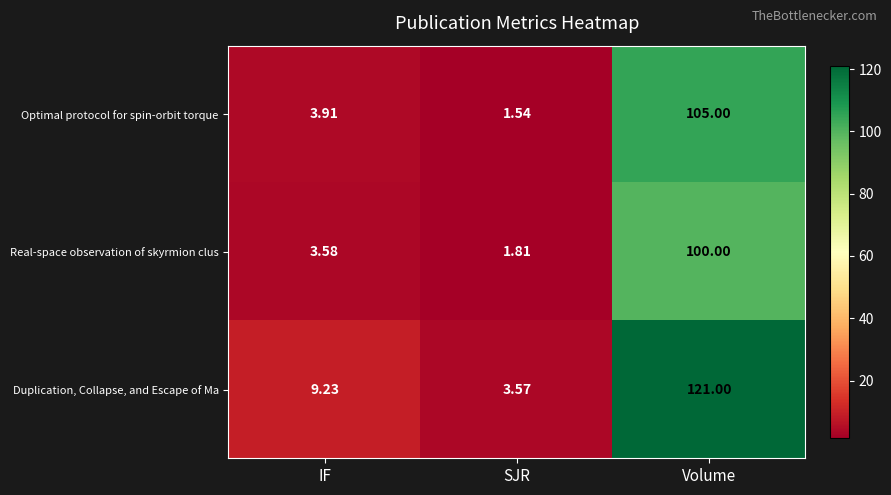

At which category does the chart reach its peak across all series?

Volume